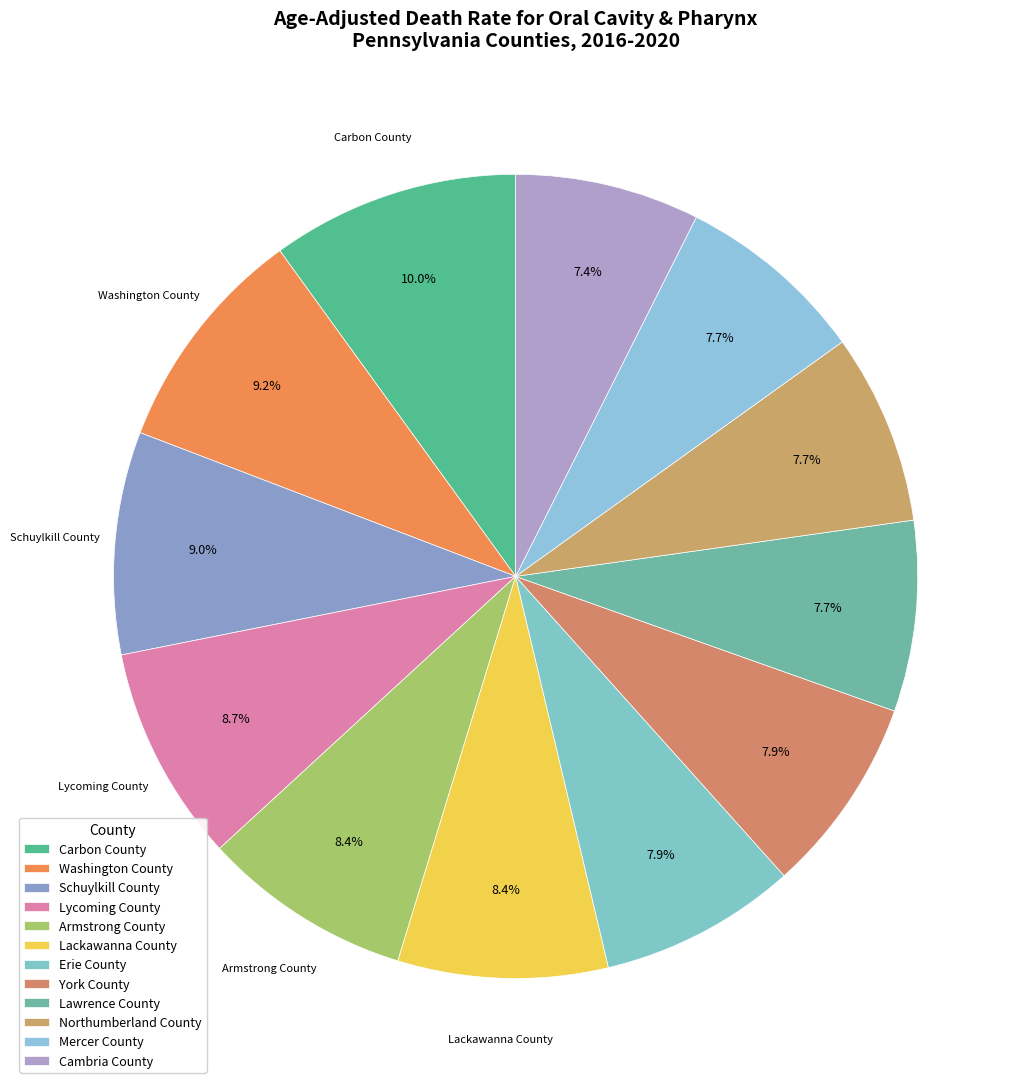

Is it true that Cambria County is 7% of the pie?

True